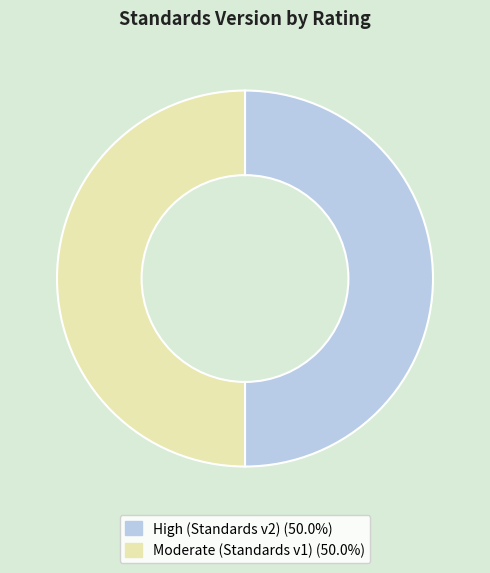

How many segments does this pie chart have?

2